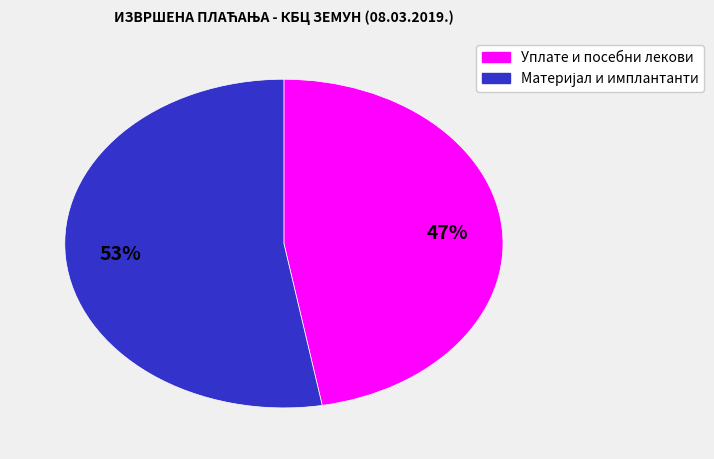

Does any single category account for the majority?

Yes